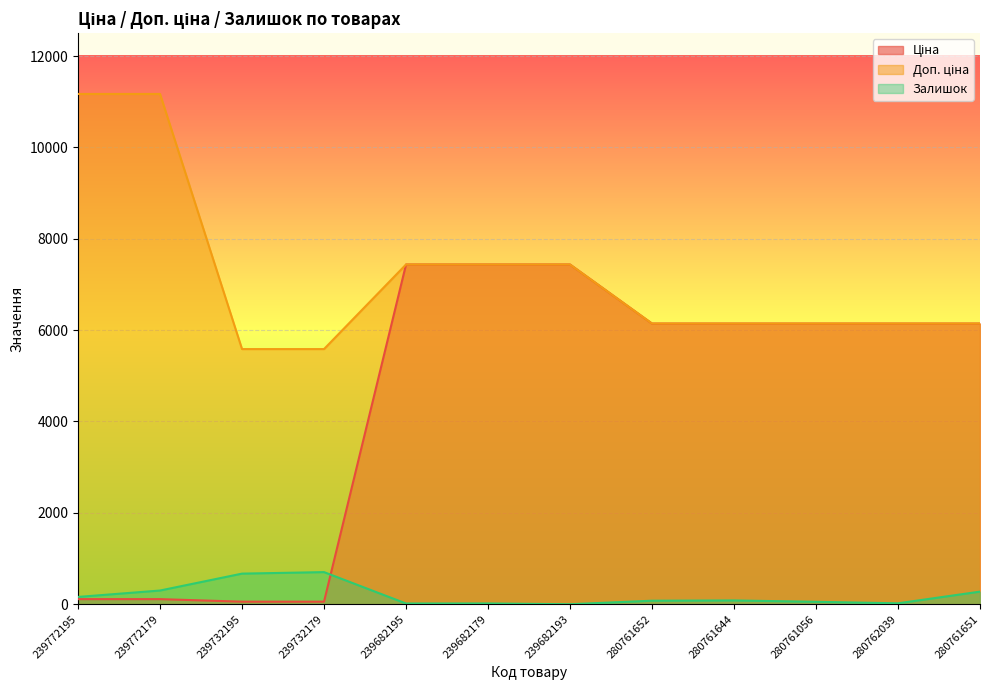

What value does the Залишок series have at 239682195?

16.0